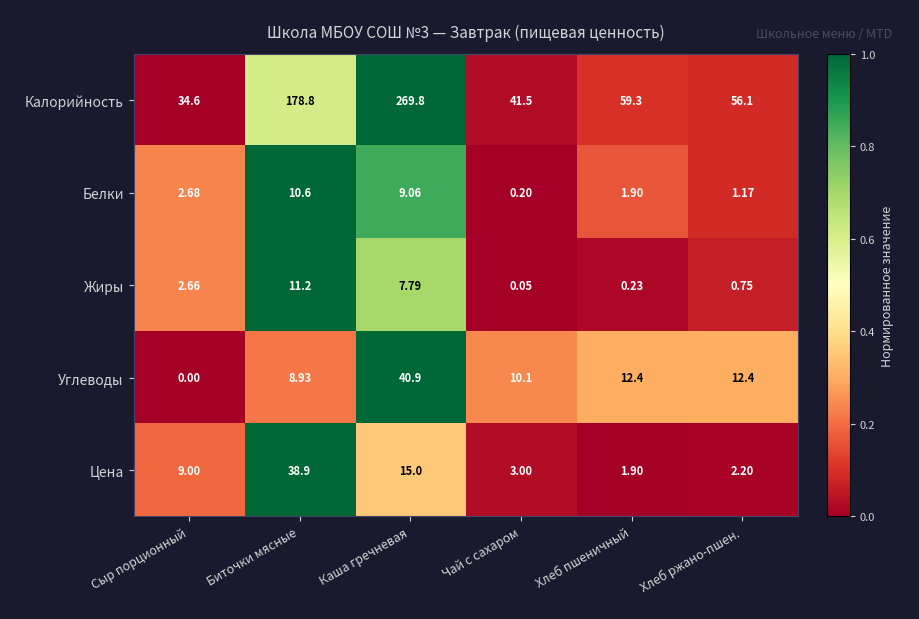

List the series in order of their peak value, highest first.

Калорийность, Углеводы, Цена, Жиры, Белки